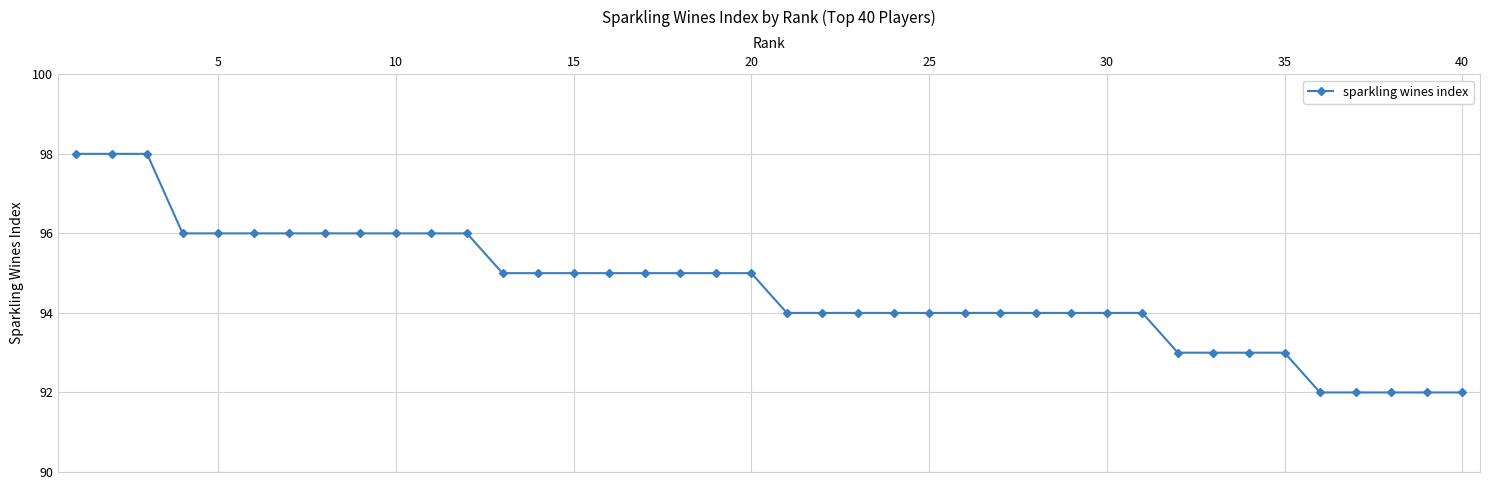

What is the greatest value displayed?

98